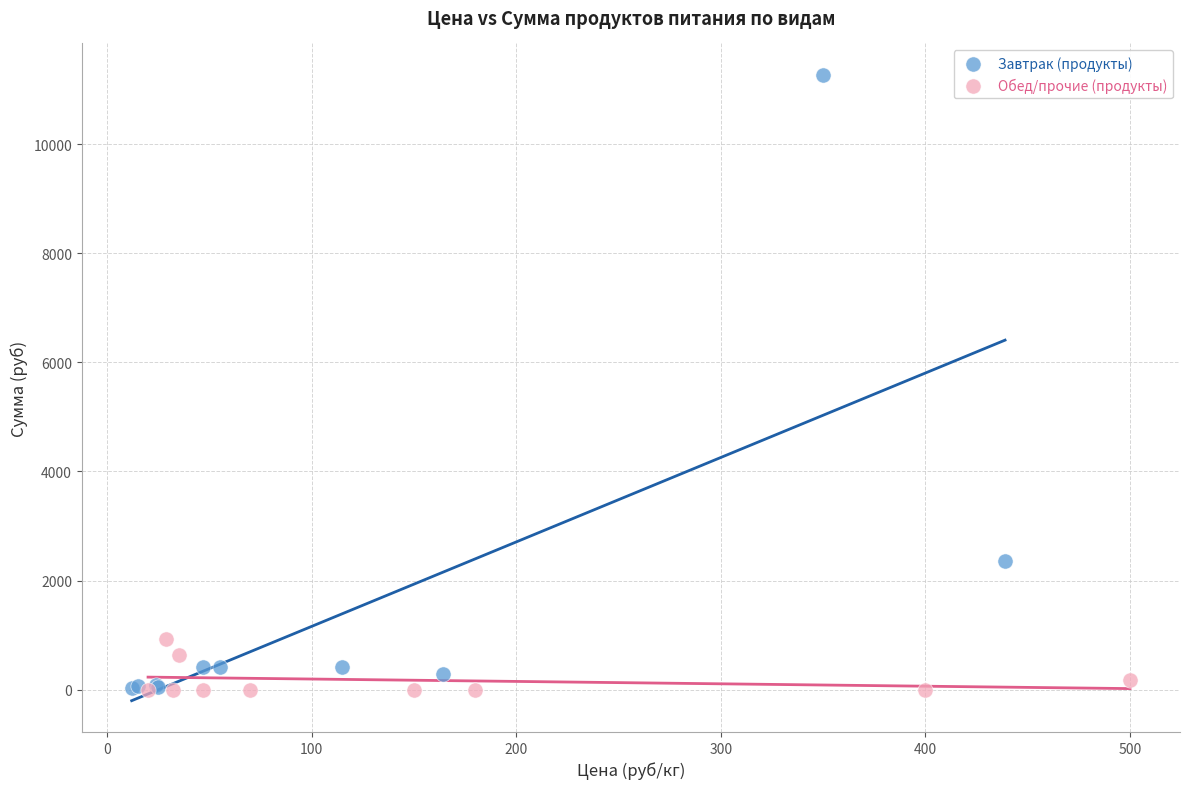

Which series has the widest spread of Y values?

Завтрак (продукты)